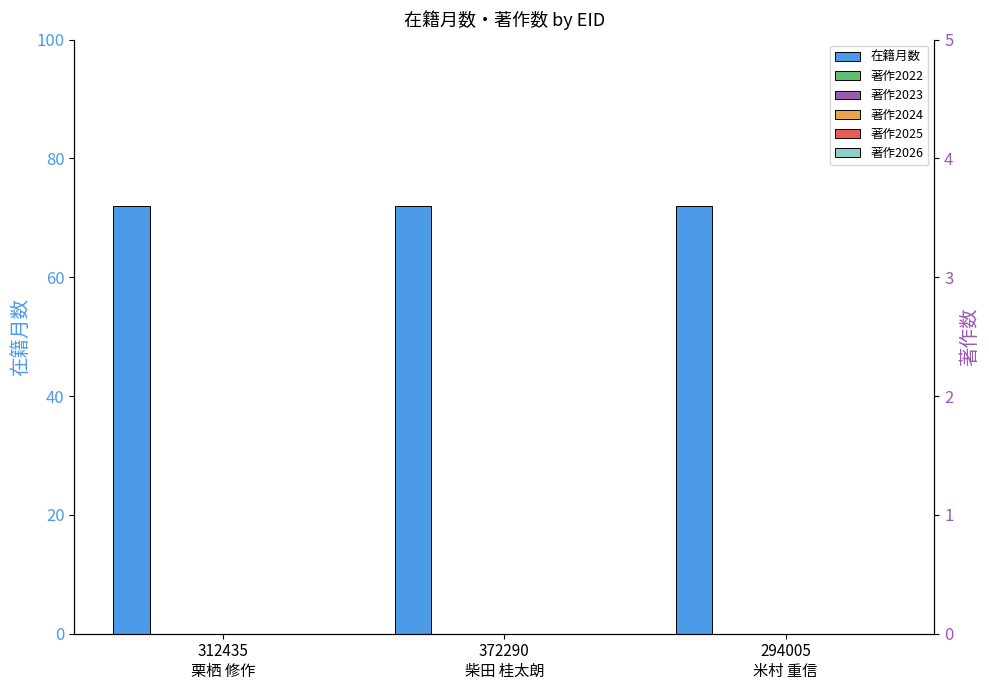

Reading right to left, extract all data points from this chart.

在籍月数: 72	72	72
著作2022: 0	0	0
著作2023: 0	0	0
著作2024: 0	0	0
著作2025: 0	0	0
著作2026: 0	0	0